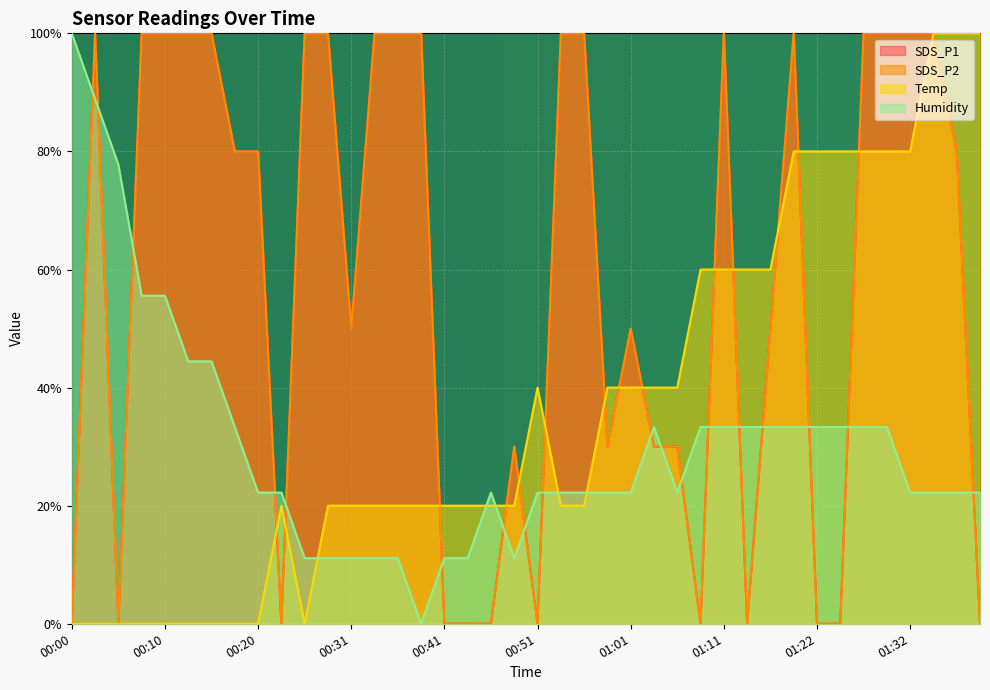

How many times do SDS_P2 and Humidity cross each other?

18